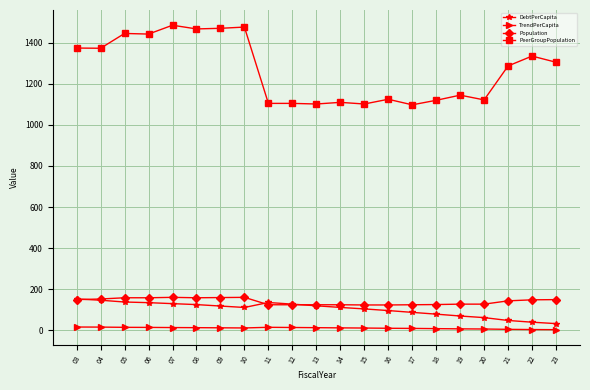

Is it true that DebtPerCapita equals 79.4 at 18?

True